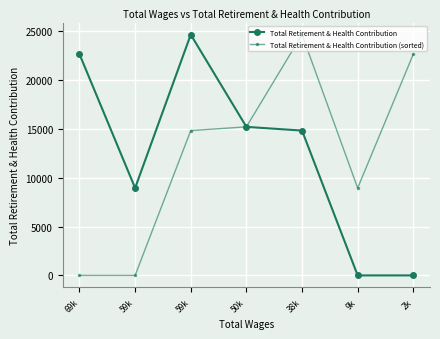

Reading left to right, transcribe all the data shown in this chart.

Total Retirement & Health Contribution: 22632	8940	24631	15194	14814	0	0
Total Retirement & Health Contribution (sorted): 0	0	14814	15194	24631	8940	22632